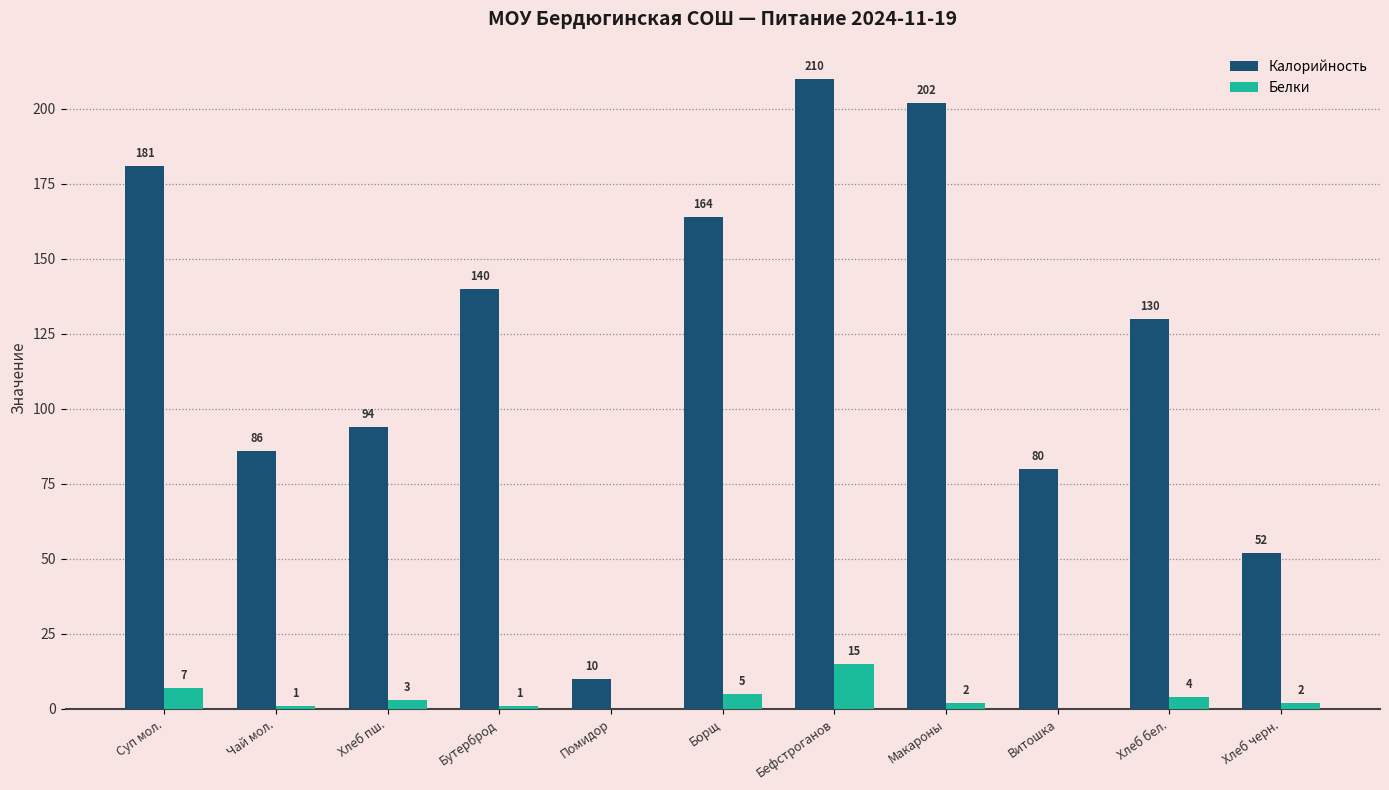

At which label does Калорийность first exceed 130?

Суп мол.